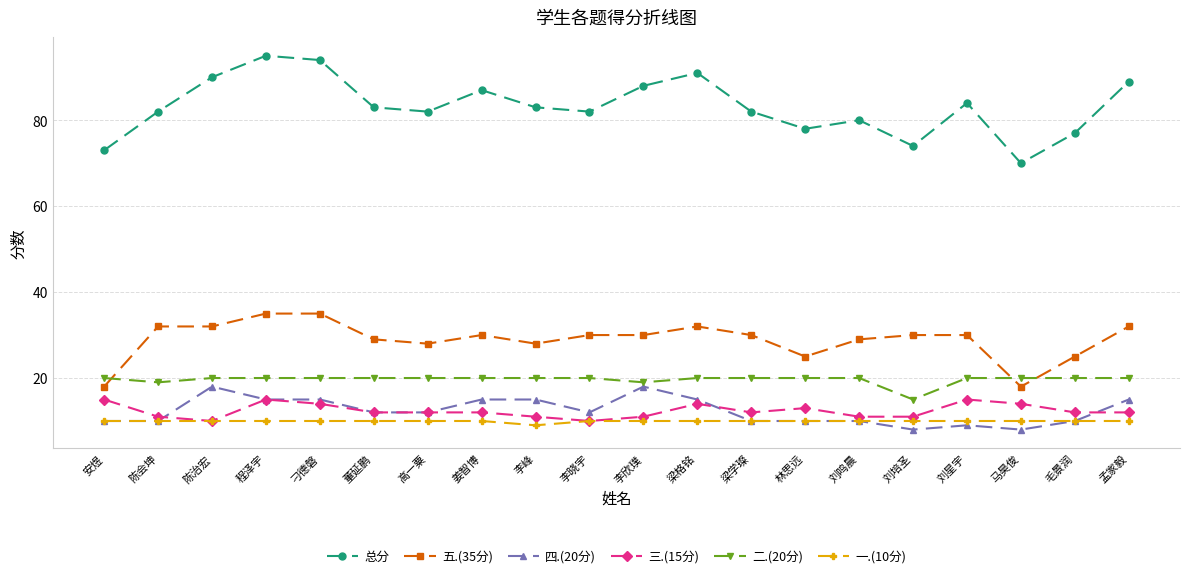

Which series has the largest total across all categories?

总分